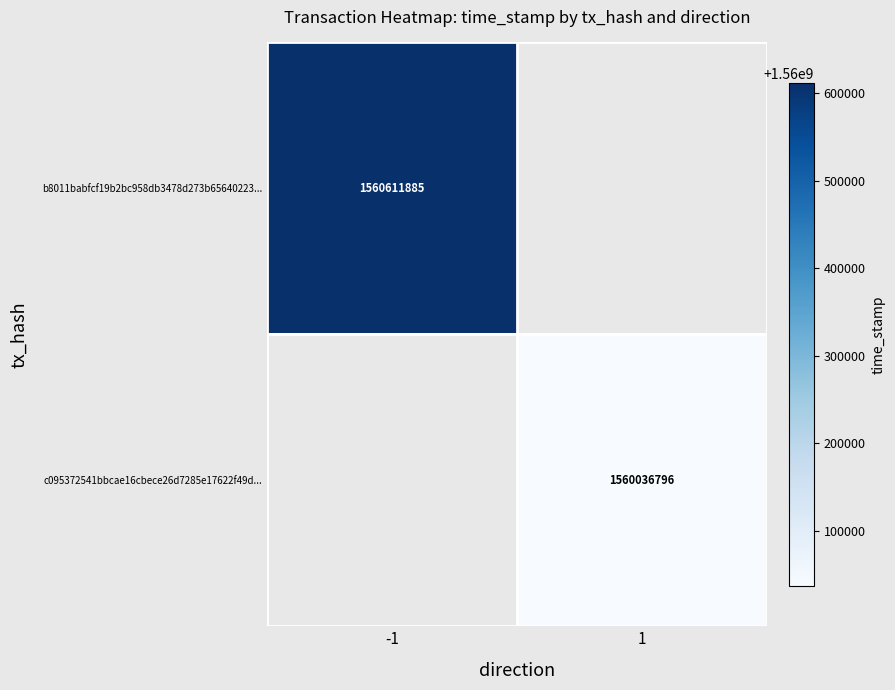

Between 1 and -1, which is larger?

-1